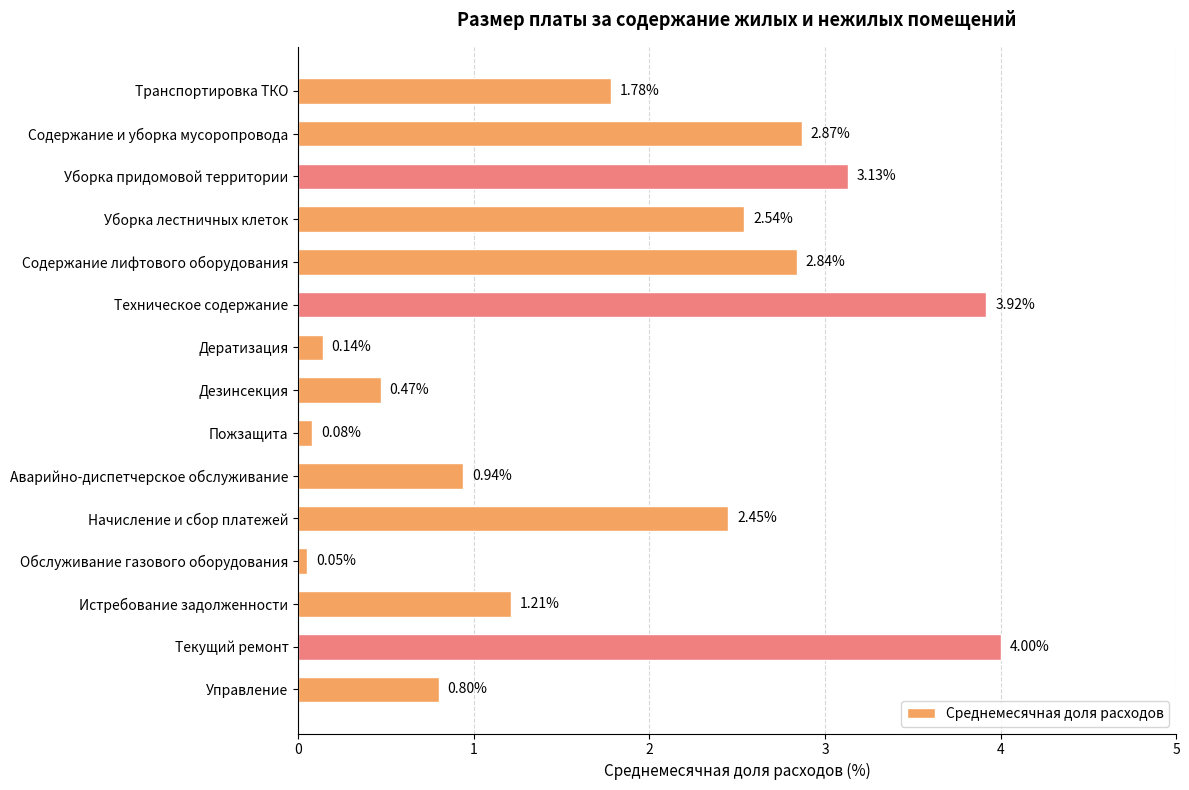

What is the sum of all values?

27.2